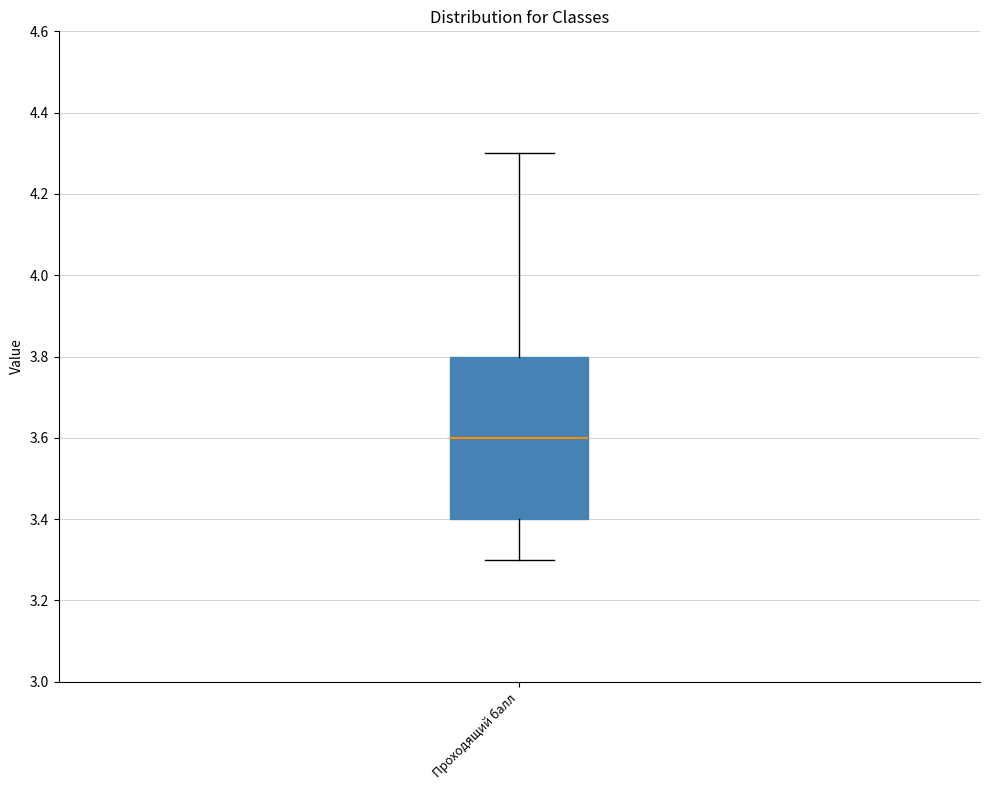

Where does the median line of the box for Проходящий балл sit on the y-axis? The values are not printed on the chart, so give them approximately, as read against the axis.

3.6